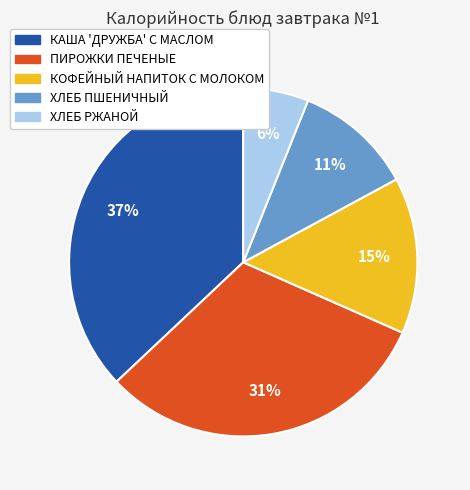

Is there a majority slice in this chart?

No